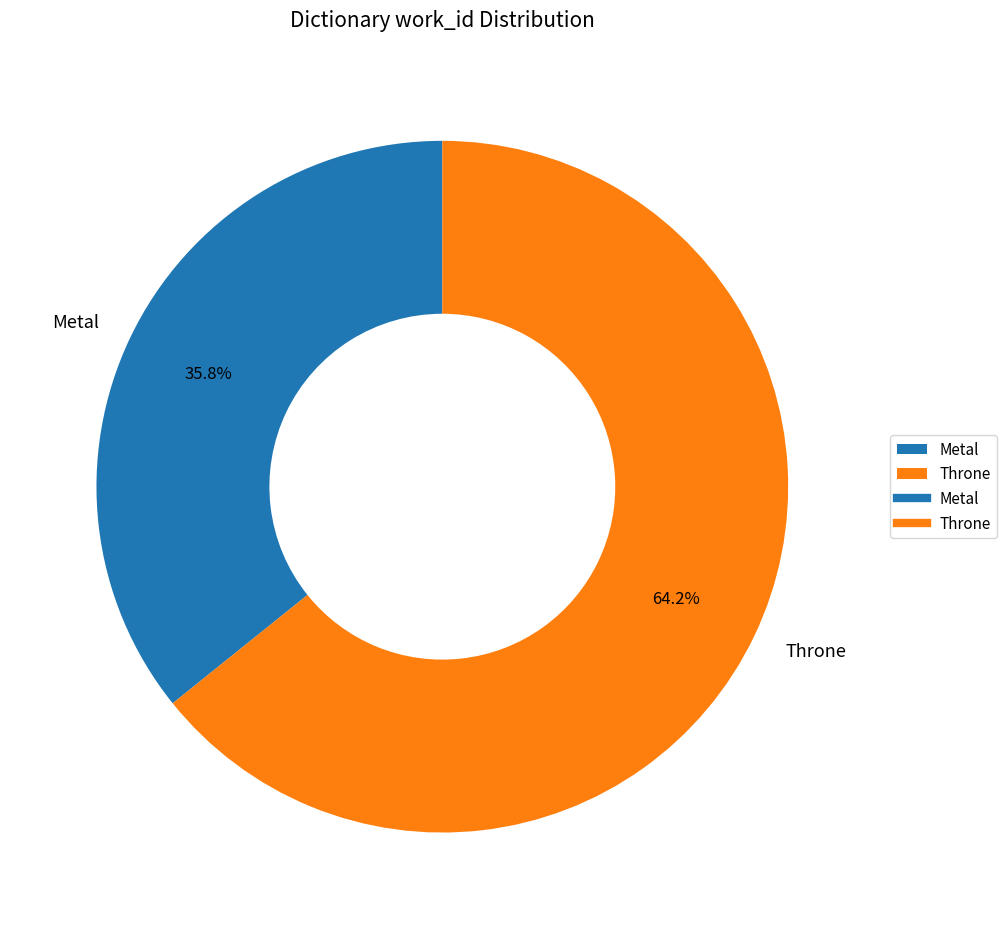

Which has a higher value, Metal or Throne?

Throne